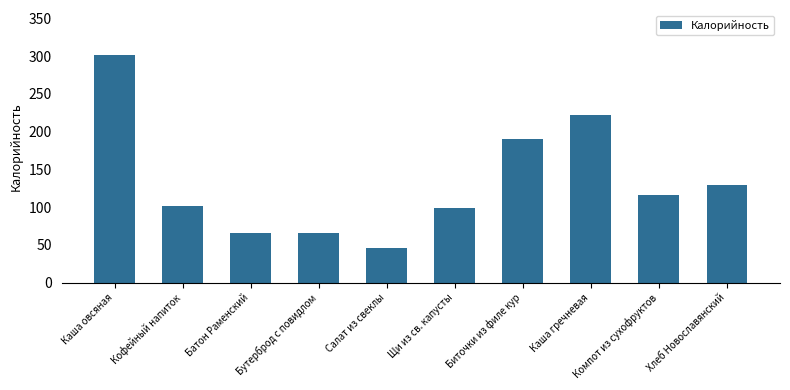

Approximately how many times larger is the value at Каша гречневая compared to Батон Раменский?

3.3